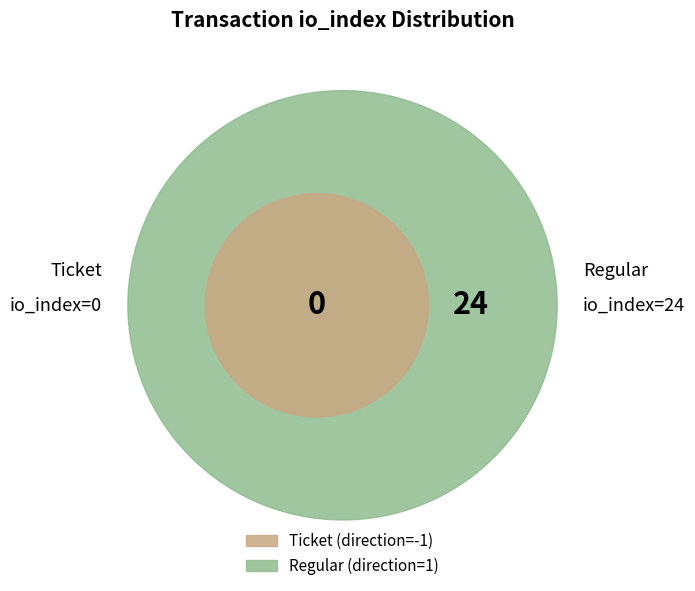

Which slice represents more than half of the pie?

Regular (io_index=24)